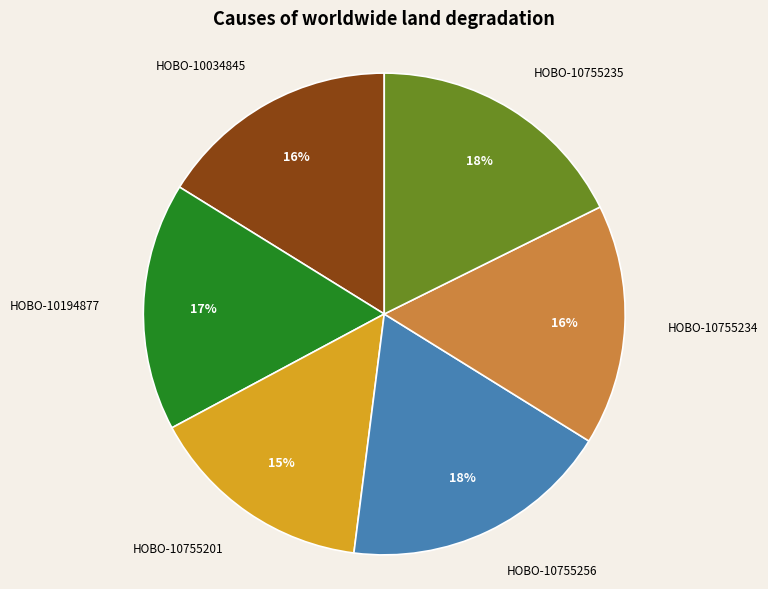

Is it true that HOBO-10755234 is 16% of the pie?

True